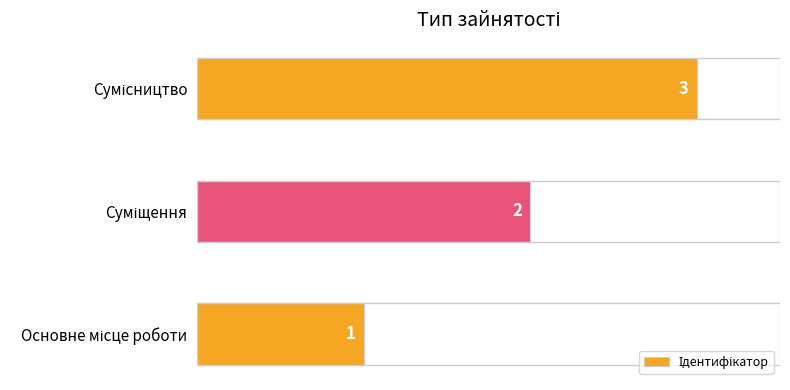

How many series are shown in this chart?

1